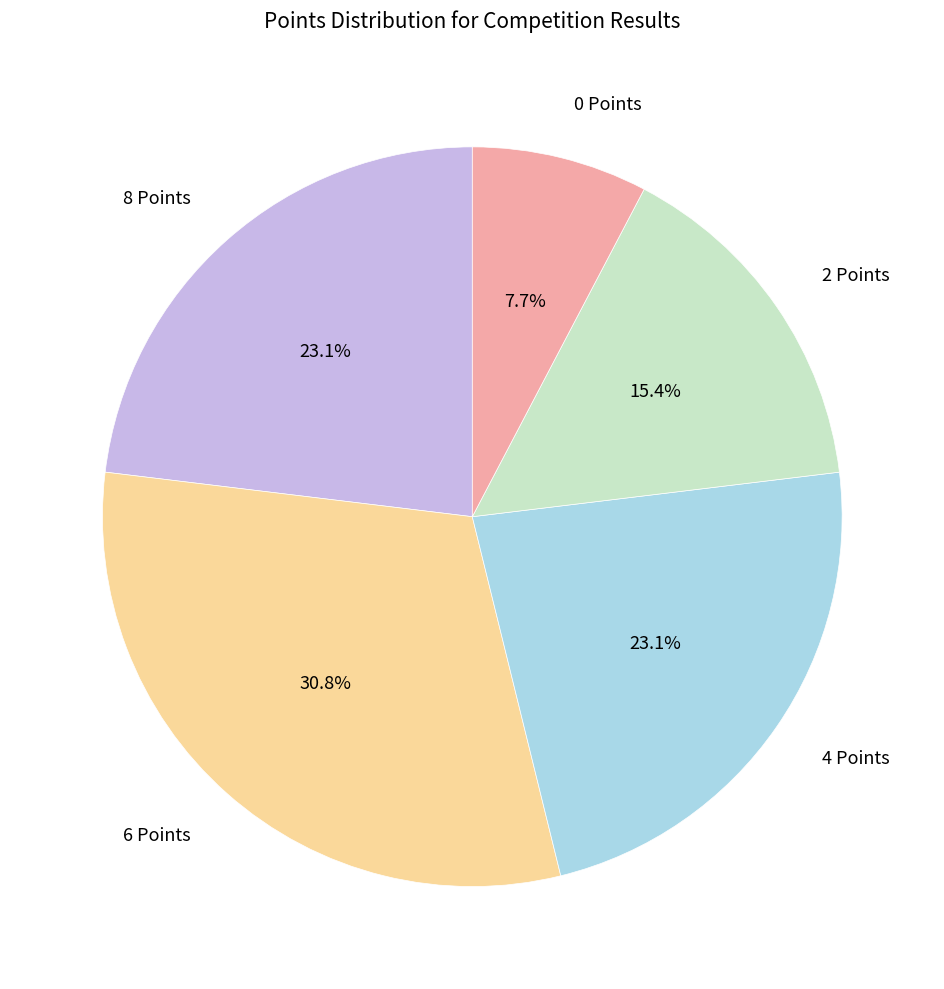

To the nearest percent, what portion does 6 Points represent?

31%